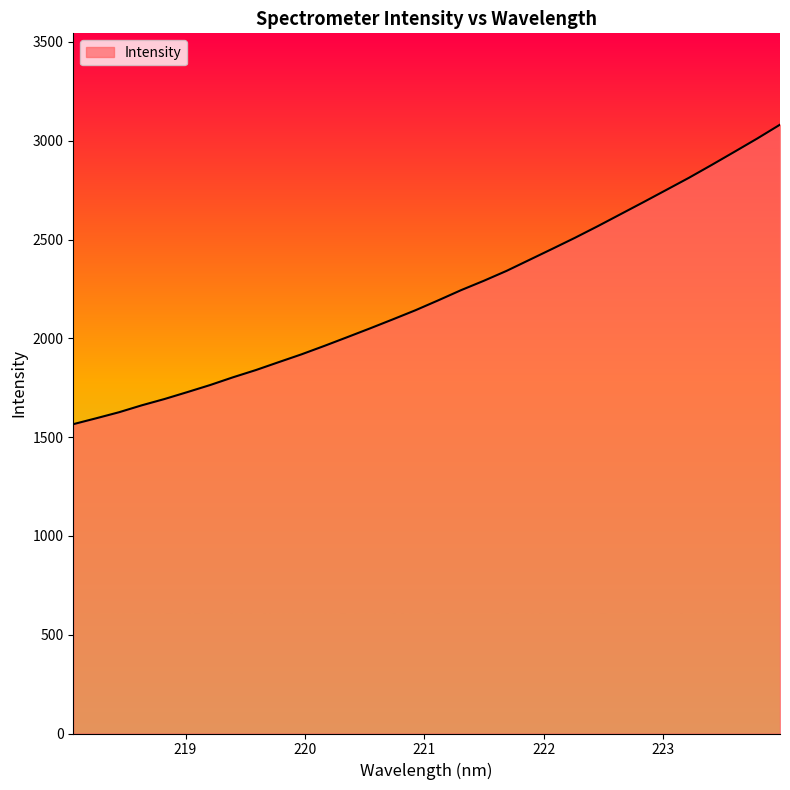

What is the maximum value shown in the chart?

3081.5